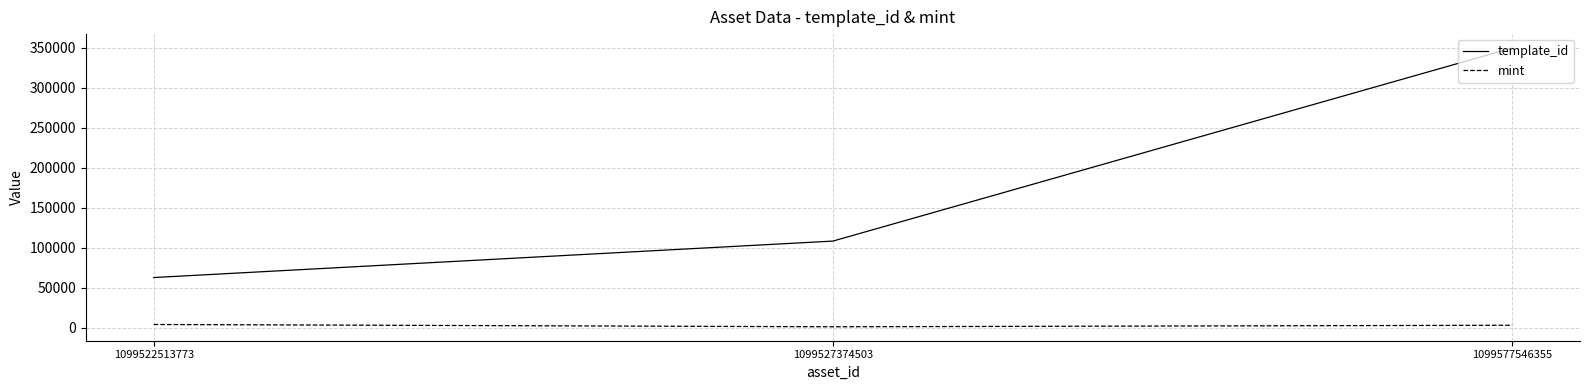

What is the difference between the second highest and minimum values in the template_id series?

45510